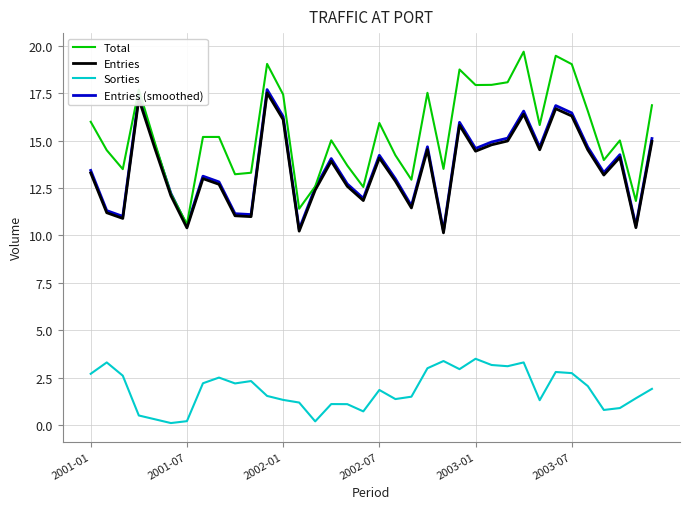

What is the minimum value for Entries?

10.1